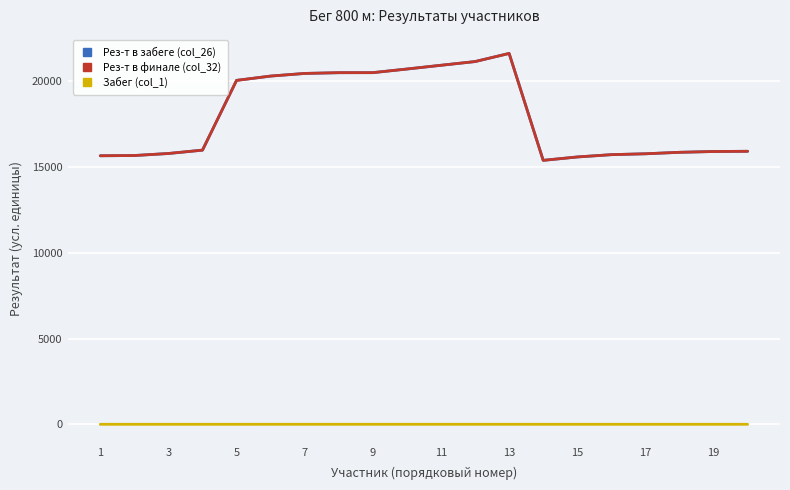

True or false: Рез-т в забеге (col_26) and Забег (col_1) intersect in this chart.

False